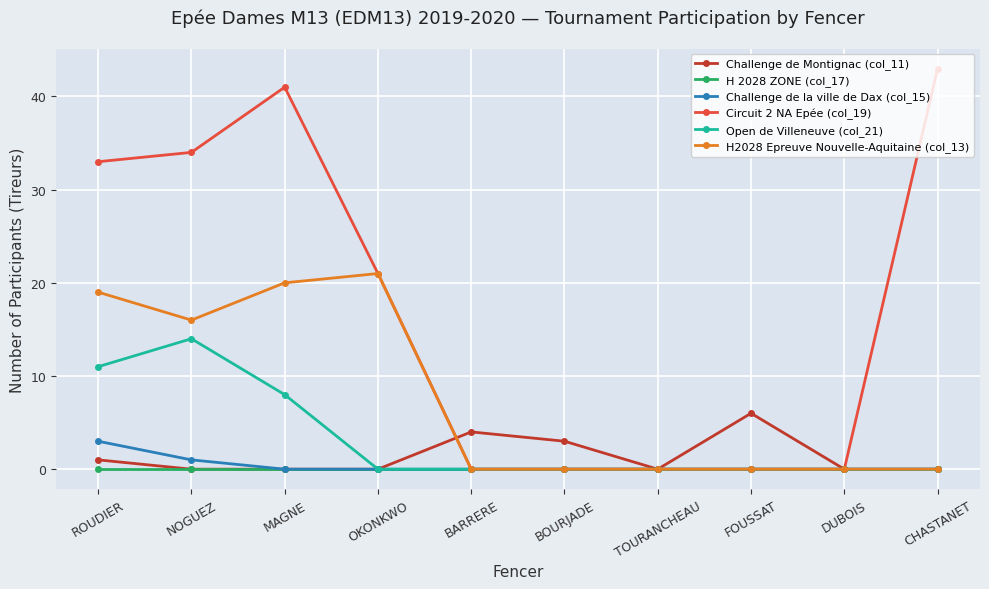

At how many categories does at least one series exceed 23?

4